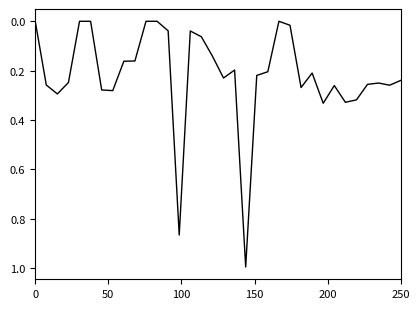

What is the greatest value displayed?

1.0